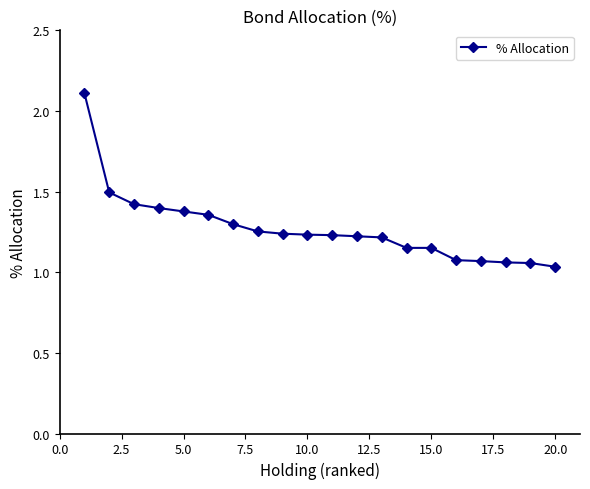

What is the greatest value displayed?

2.1